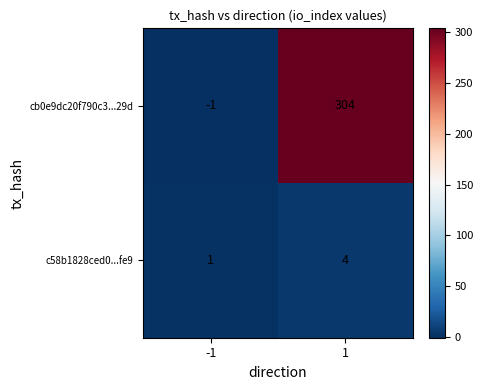

Which series has the largest total across all categories?

cb0e9dc20f790c3...29d